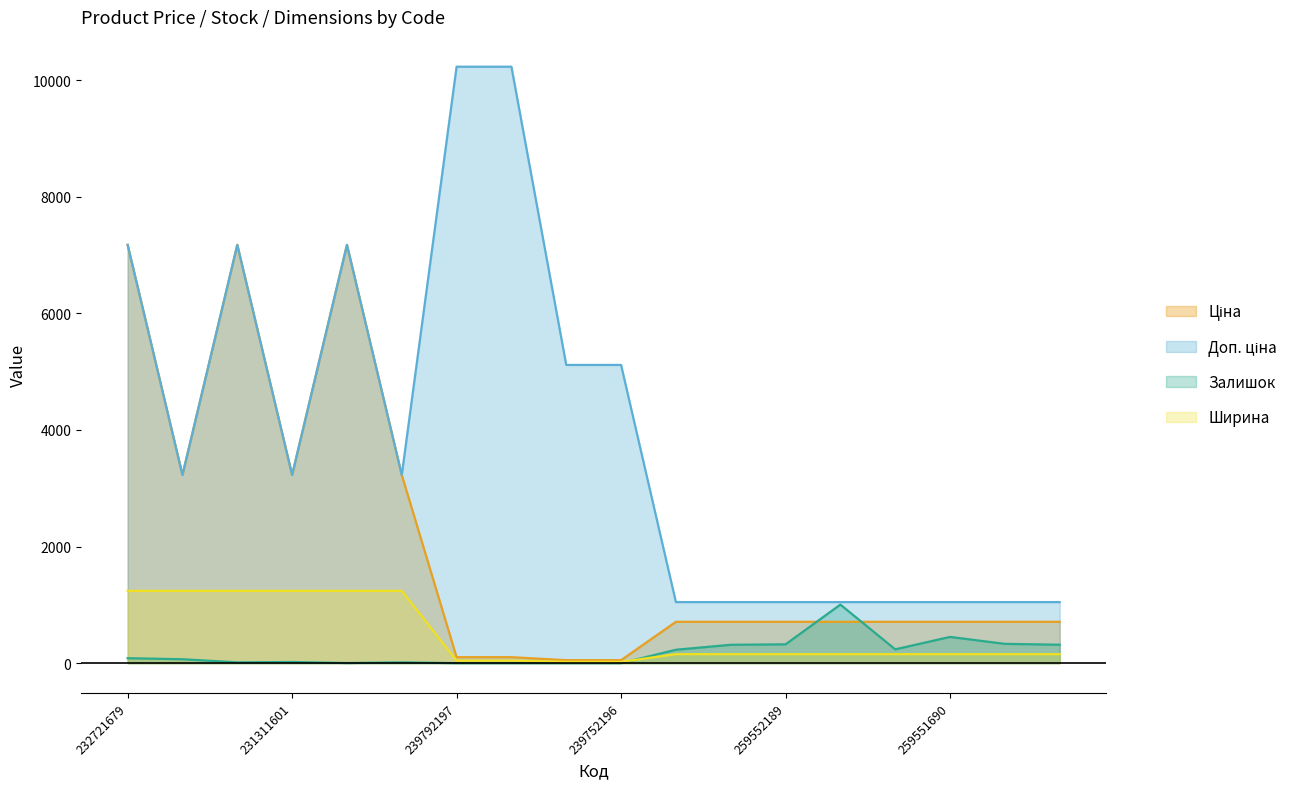

Reading left to right, list all the values displayed in this chart.

Ціна: 232721679=7173.5	231311603=3228.1	231311602=7173.5	231311601=3228.1	231311600=7173.5	231311599=3228.1	239792197=102.3	239792196=102.3	239752197=51.1	239752196=51.1	259552213=709.1	259552212=709.1	259552189=709.1	259551693=709.1	259551692=709.1	259551690=709.1	259551689=709.1	259551688=709.1
Доп. ціна: 232721679=7173.5	231311603=3228.0	231311602=7173.5	231311601=3228.0	231311600=7173.5	231311599=3228.0	239792197=10228.0	239792196=10228.0	239752197=5114.0	239752196=5114.0	259552213=1047.4	259552212=1047.4	259552189=1047.4	259551693=1047.4	259551692=1047.4	259551690=1047.4	259551689=1047.4	259551688=1047.4
Залишок: 232721679=85.0	231311603=67.0	231311602=14.0	231311601=20.0	231311600=2.0	231311599=14.0	239792197=0.0	239792196=0.0	239752197=0.0	239752196=0.0	259552213=230.0	259552212=315.0	259552189=323.0	259551693=1004.0	259551692=237.0	259551690=450.0	259551689=331.0	259551688=316.0
Ширина: 232721679=1240.0	231311603=1240.0	231311602=1240.0	231311601=1240.0	231311600=1240.0	231311599=1240.0	239792197=44.0	239792196=44.0	239752197=22.0	239752196=22.0	259552213=154.5	259552212=154.5	259552189=154.5	259551693=154.5	259551692=154.5	259551690=154.5	259551689=154.5	259551688=154.5